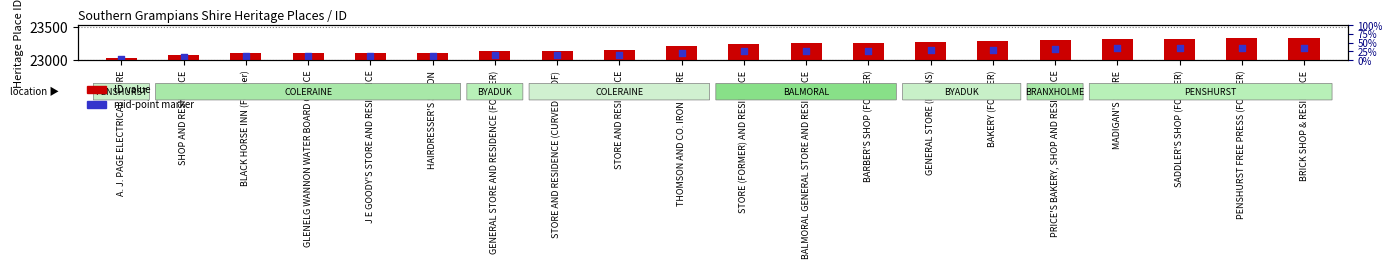

Is the value of ID value at GLENELG WANNON WATER BOARD OFFICE greater than the value of mid-point marker at MADIGAN'S STORE?

No